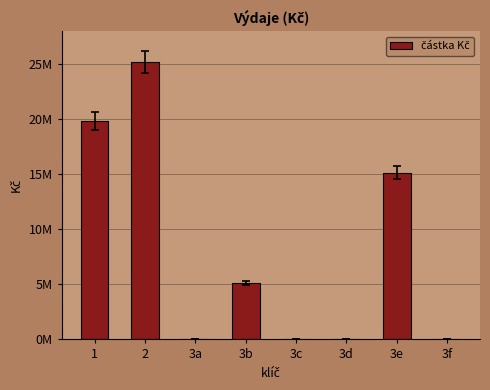

Are the bars horizontal?

No